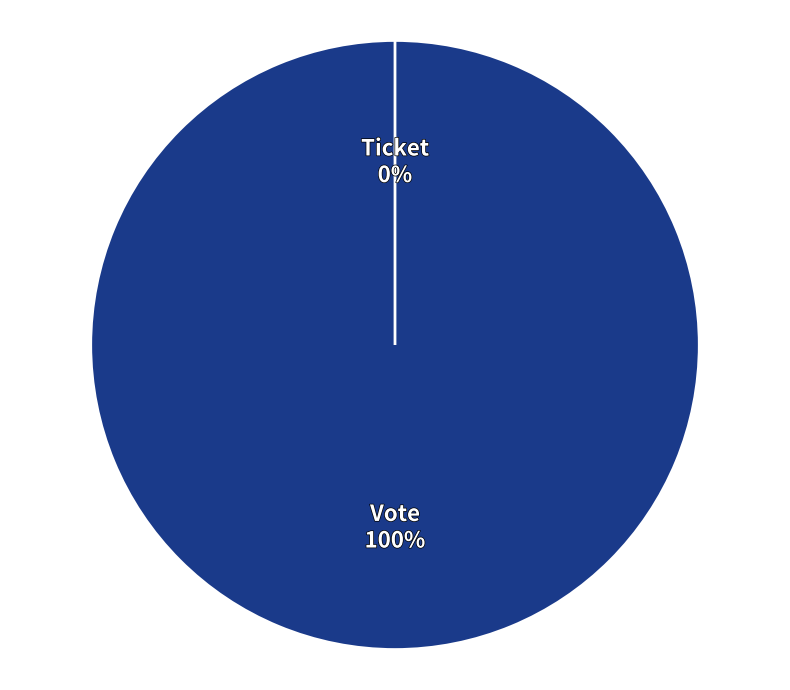

Count the number of slices in the pie.

2